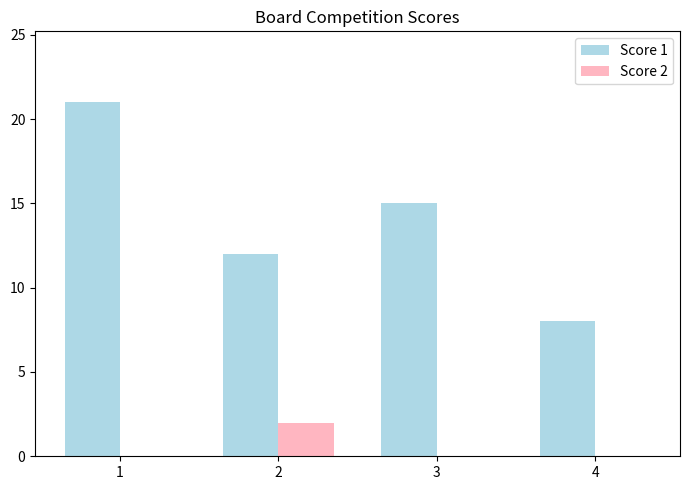

What is the greatest value displayed?

21